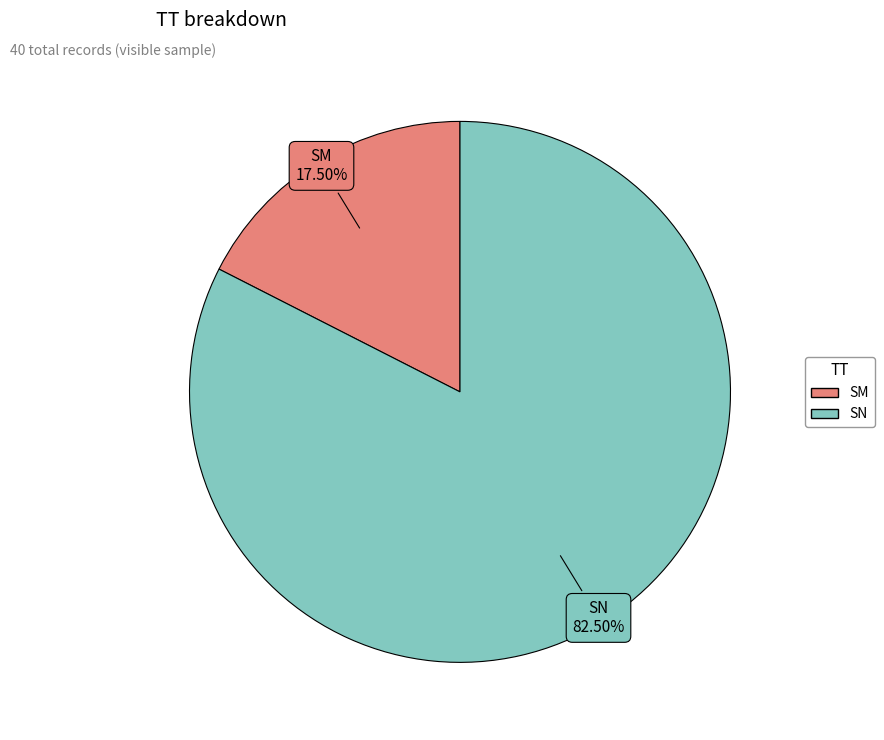

Count the number of slices in the pie.

2